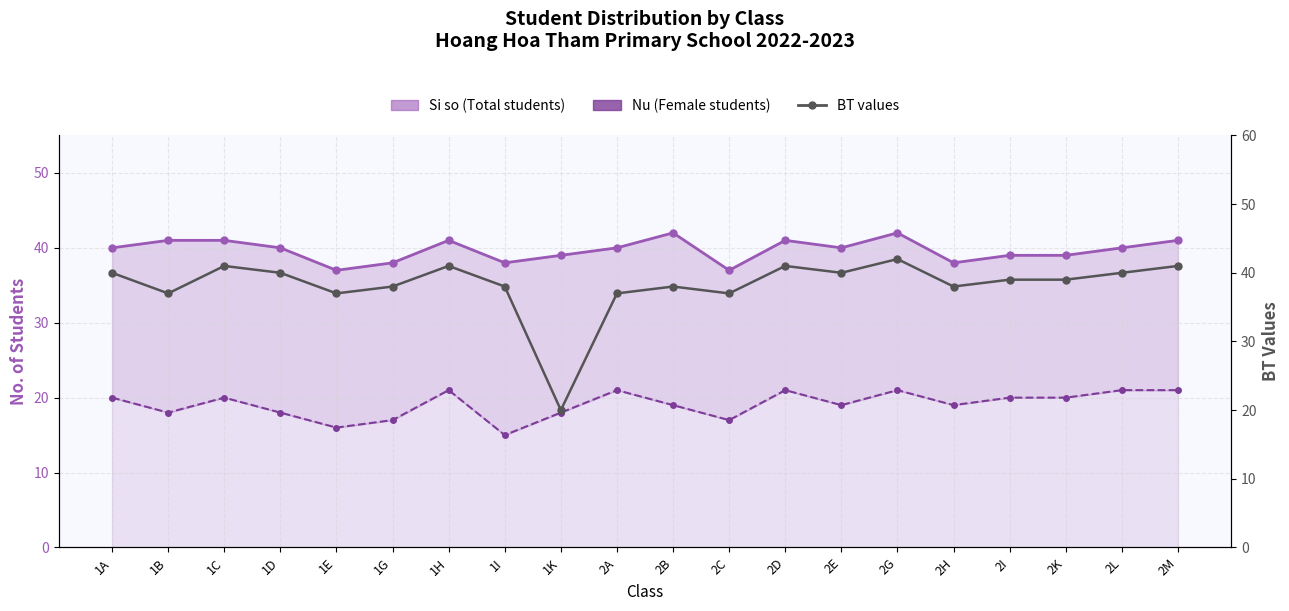

What is the difference between the second highest and second lowest values in the Nu (Female students) series?

5